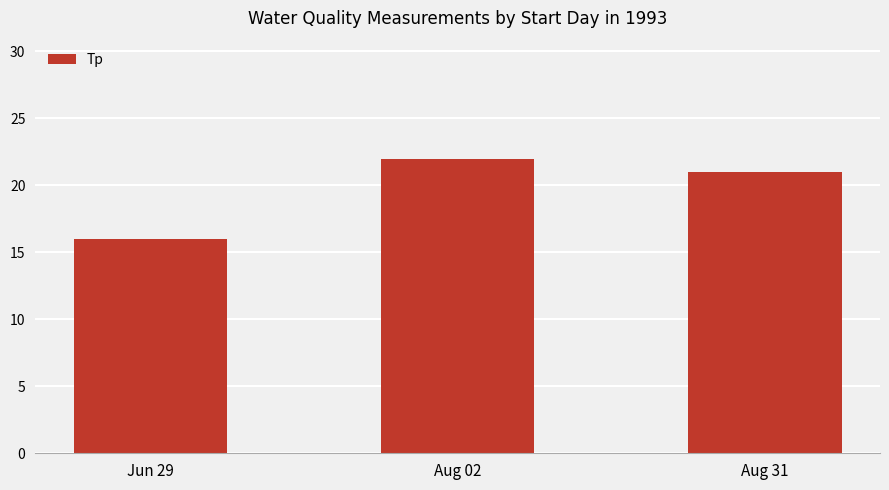

What is the minimum value shown in the chart?

16